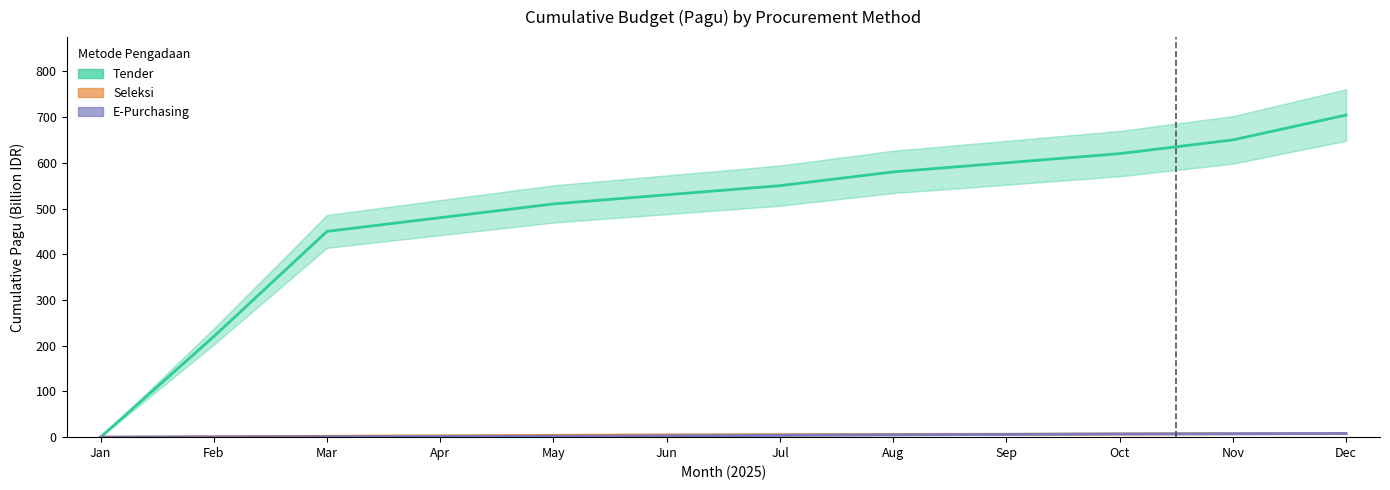

The value of Seleksi at Feb is 1.4. True or false?

False